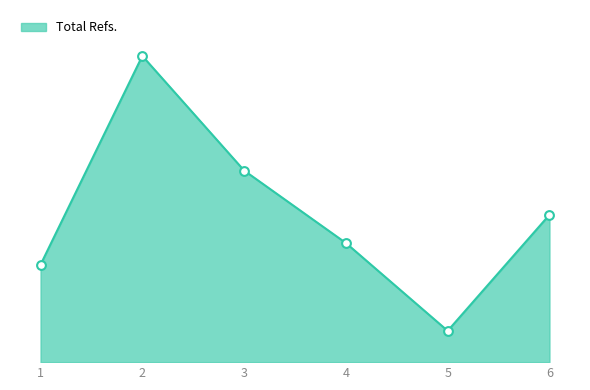

What is the ratio of the value at 1 to the value at 5?

3.1